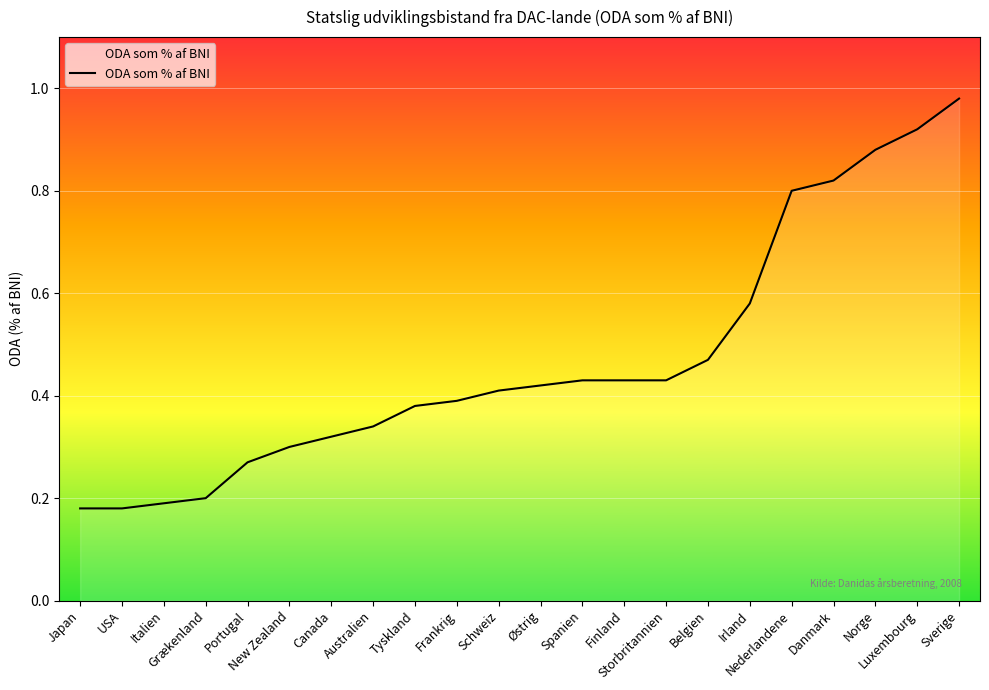

What is the value of the 22nd point from the left?

1.0